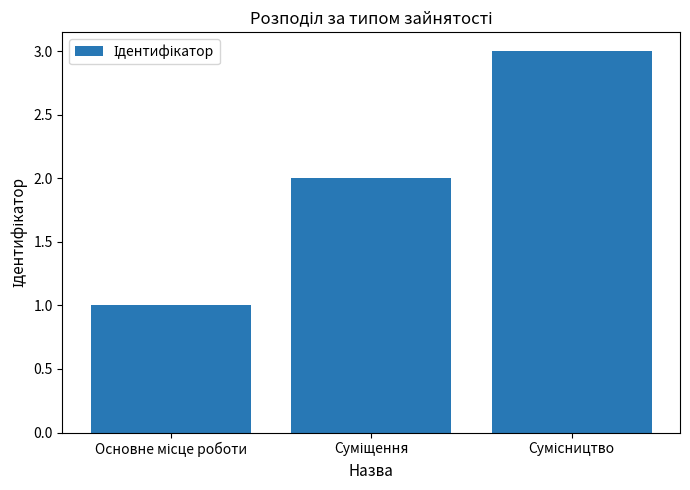

Reading right to left, what are all the values shown in this chart?

3	2	1